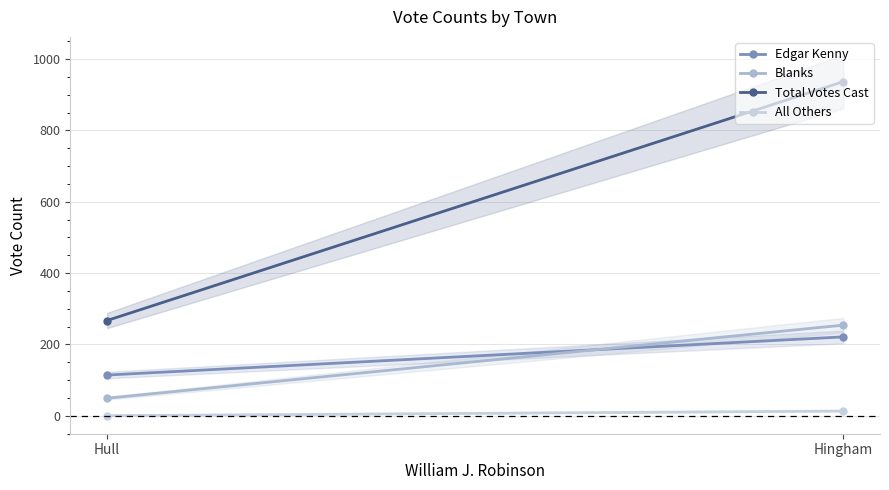

What is the difference between the maximum and minimum values in the Edgar Kenny series?

107